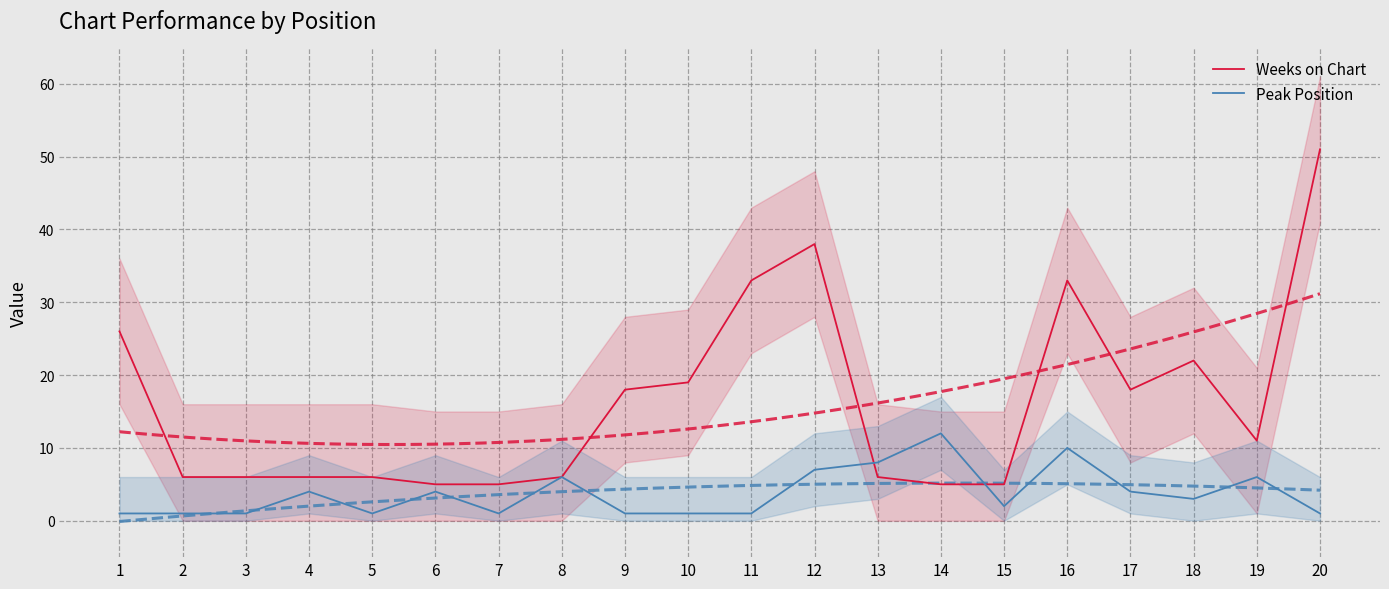

Where is the first local minimum for Peak Position?

5